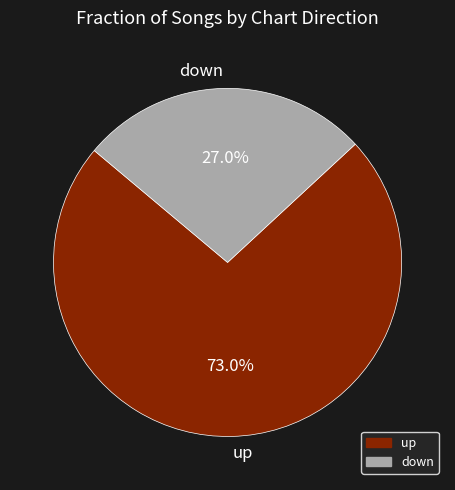

To the nearest percent, what is the difference between the largest and smallest slice percentages?

46%